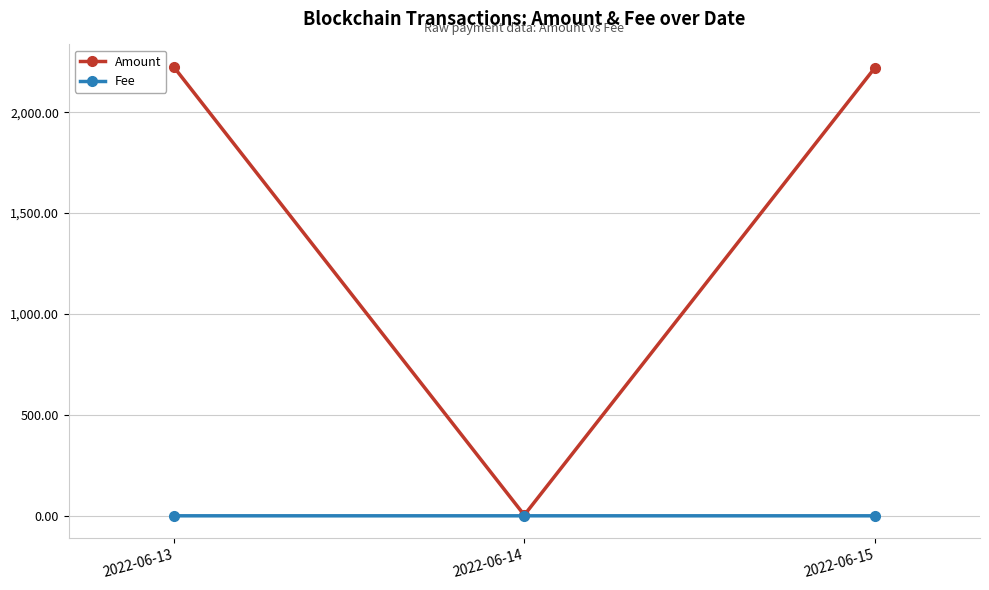

At which label does Amount first exceed 2219?

2022-06-13